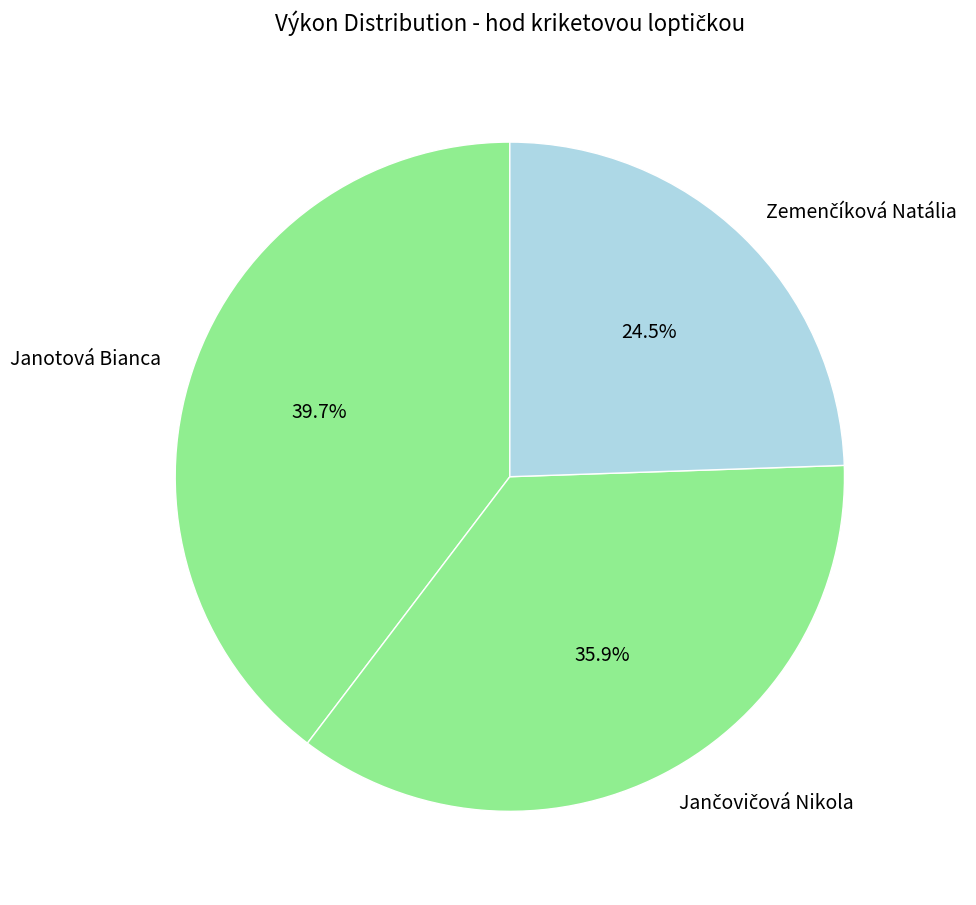

Does any single category account for the majority?

No